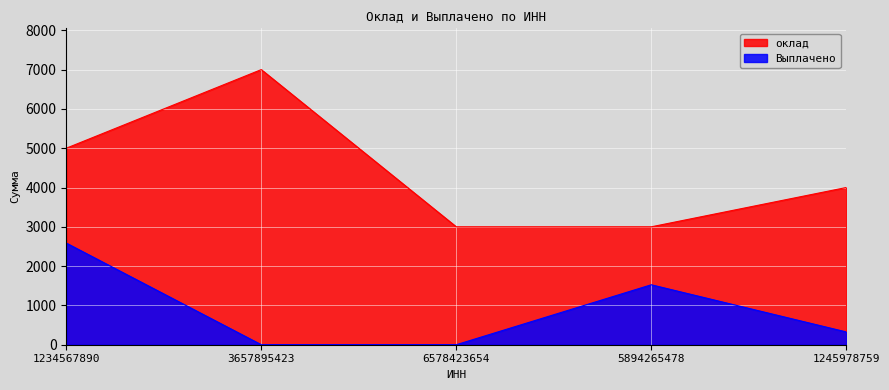

At which label does оклад first exceed 4000?

1234567890